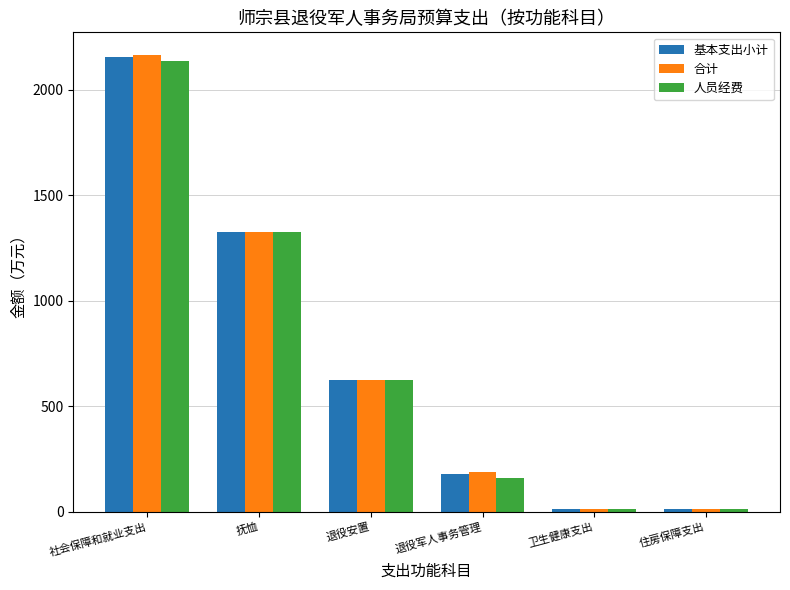

Which series has the widest spread of values?

合计